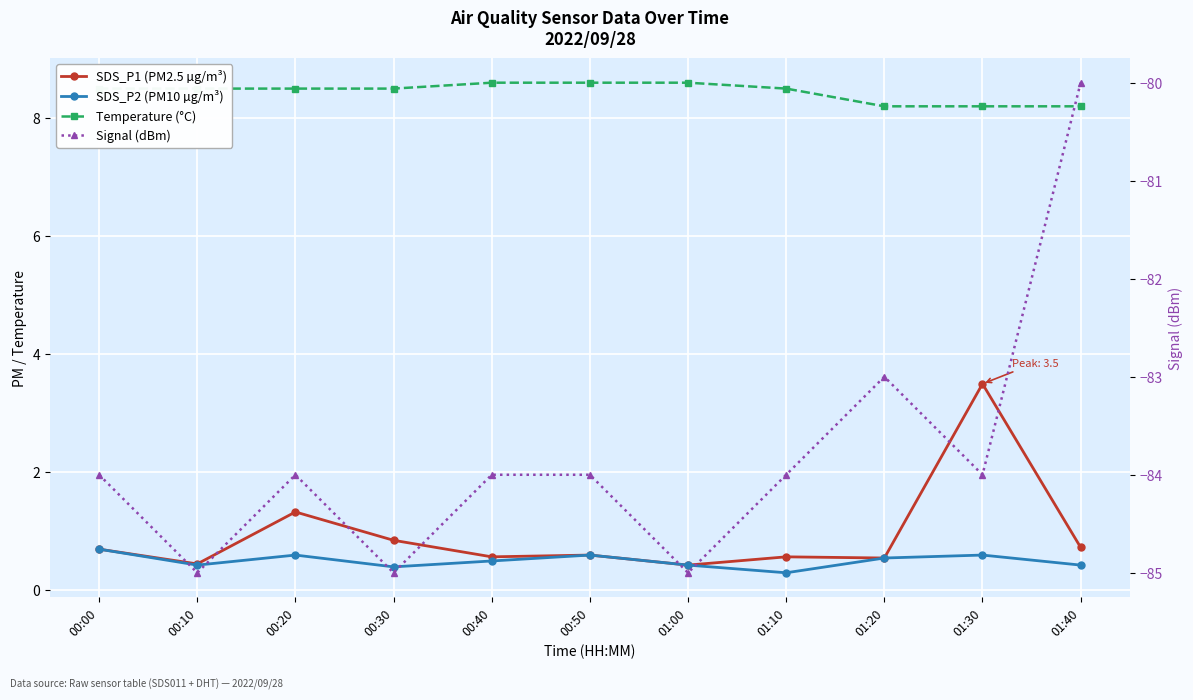

Which category has the lowest value across all series?

00:10